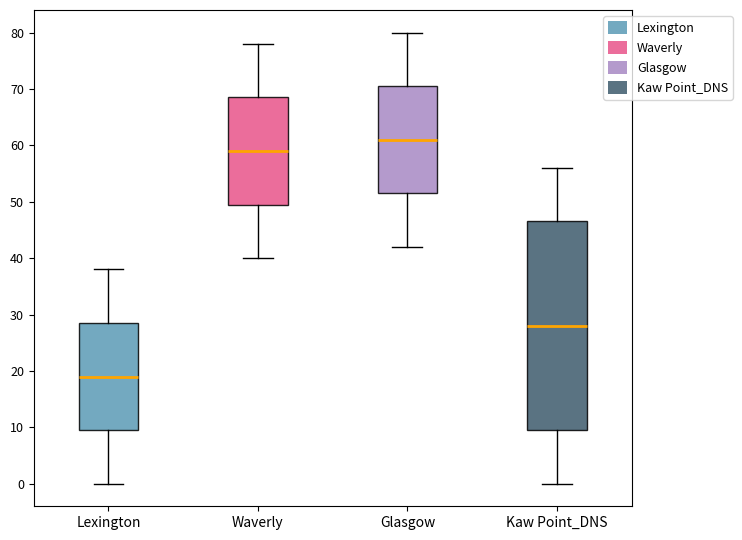

Reading left to right, read every box against the y-axis: the position of its median line, the range the box covers, and the ends of its whiskers. The values are not printed on the chart, so give them approximately, as read against the axis.

Lexington: median 19, box 10 to 29, whiskers 0 to 38
Waverly: median 59, box 50 to 69, whiskers 40 to 78
Glasgow: median 61, box 52 to 71, whiskers 42 to 80
Kaw Point_DNS: median 28, box 10 to 47, whiskers 0 to 56